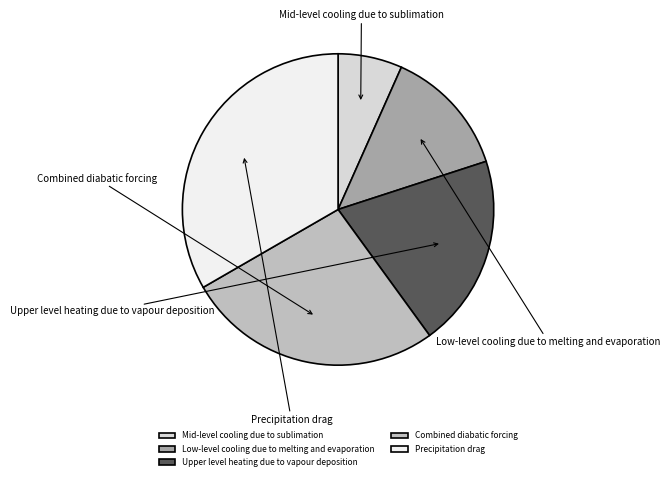

Rank the categories by value from highest to lowest.

Precipitation drag, Combined diabatic forcing, Upper level heating due to vapour deposition, Low-level cooling due to melting and evaporation, Mid-level cooling due to sublimation